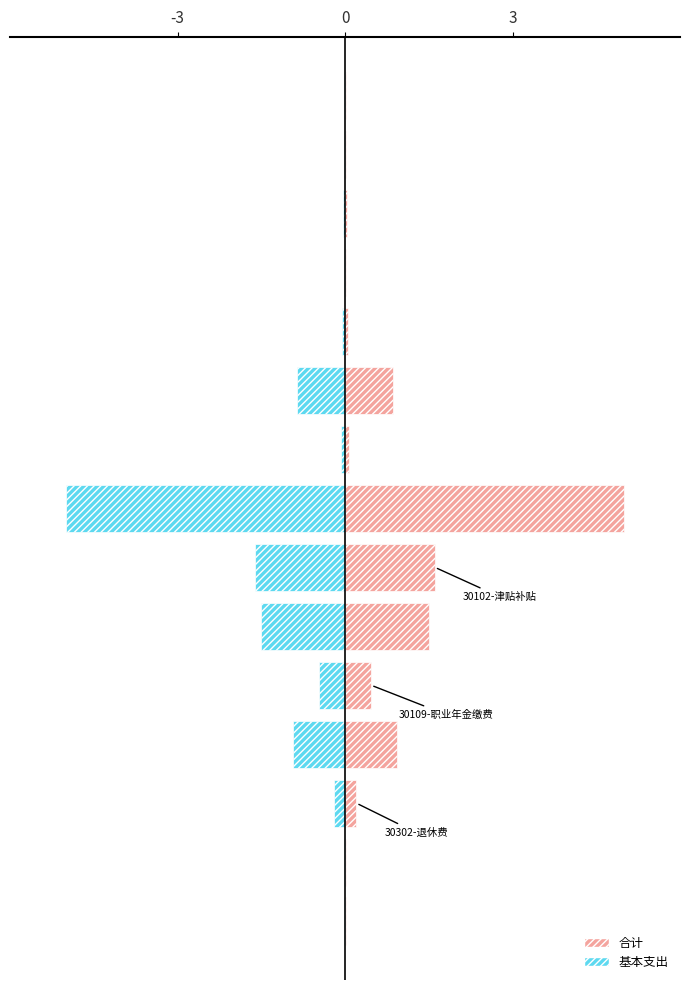

What is the average value of the 基本支出 series?

-0.7